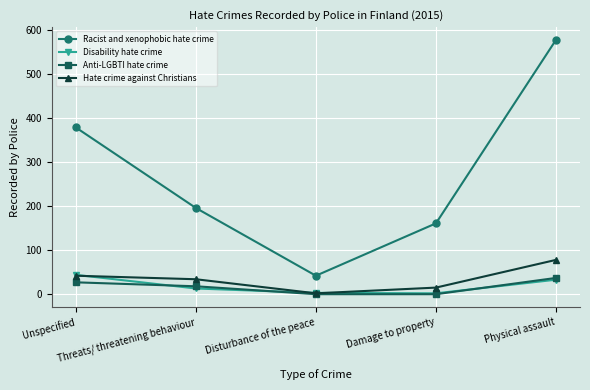

What are all the series names shown in the legend?

Racist and xenophobic hate crime, Disability hate crime, Anti-LGBTI hate crime, Hate crime against Christians